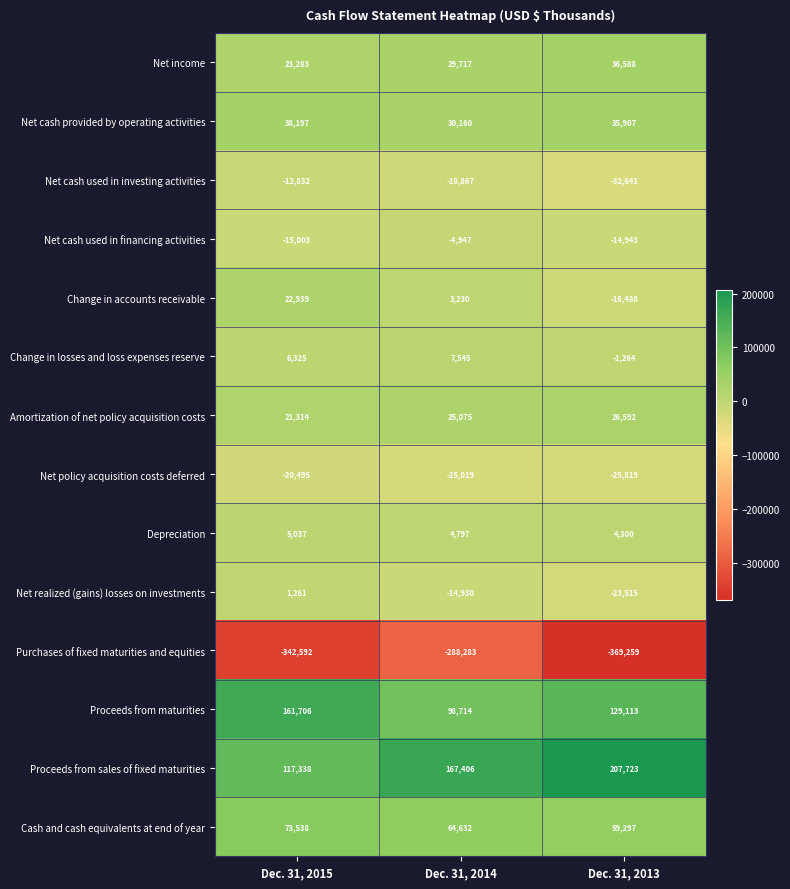

What is the difference between the maximum and minimum values in the Net cash used in financing activities series?

10056